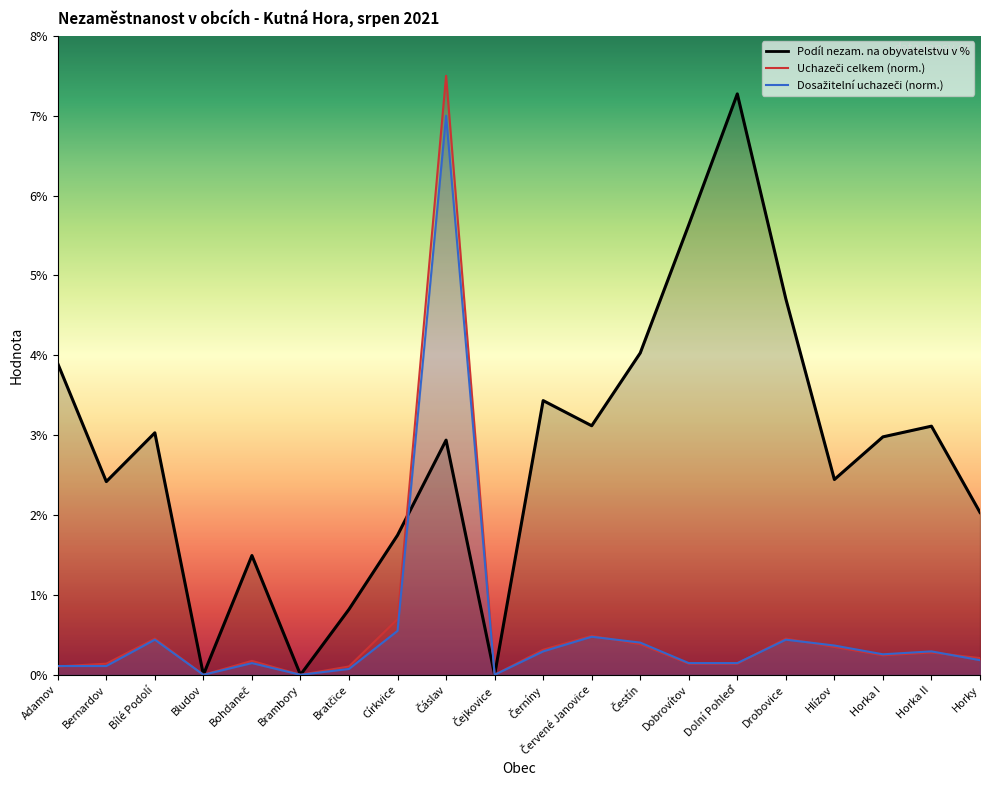

Reading right to left, what are all the values shown in this chart?

Podíl nezam. na obyvatelstvu v %: 2.0	3.1	3.0	2.4	4.7	7.3	5.6	4.0	3.1	3.4	0.0	2.9	1.7	0.8	0.0	1.5	0.0	3.0	2.4	3.9
Uchazeči o zaměstnání celkem: 0.2	0.3	0.2	0.3	0.5	0.1	0.1	0.4	0.5	0.3	0.0	7.5	0.7	0.1	0.0	0.2	0.0	0.5	0.1	0.1
Dosažitelní uchazeči o zaměstnání: 0.2	0.3	0.3	0.4	0.4	0.1	0.1	0.4	0.5	0.3	0.0	7.0	0.5	0.1	0.0	0.1	0.0	0.4	0.1	0.1